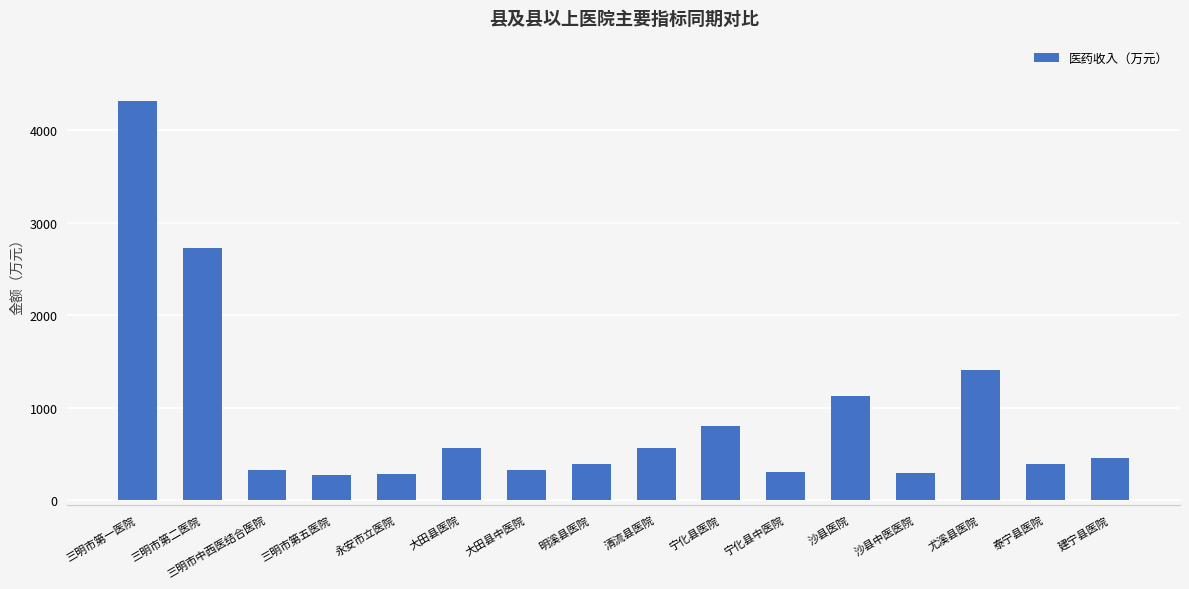

The chart shows a value of 321.9 at 大田县中医院. True or false?

True